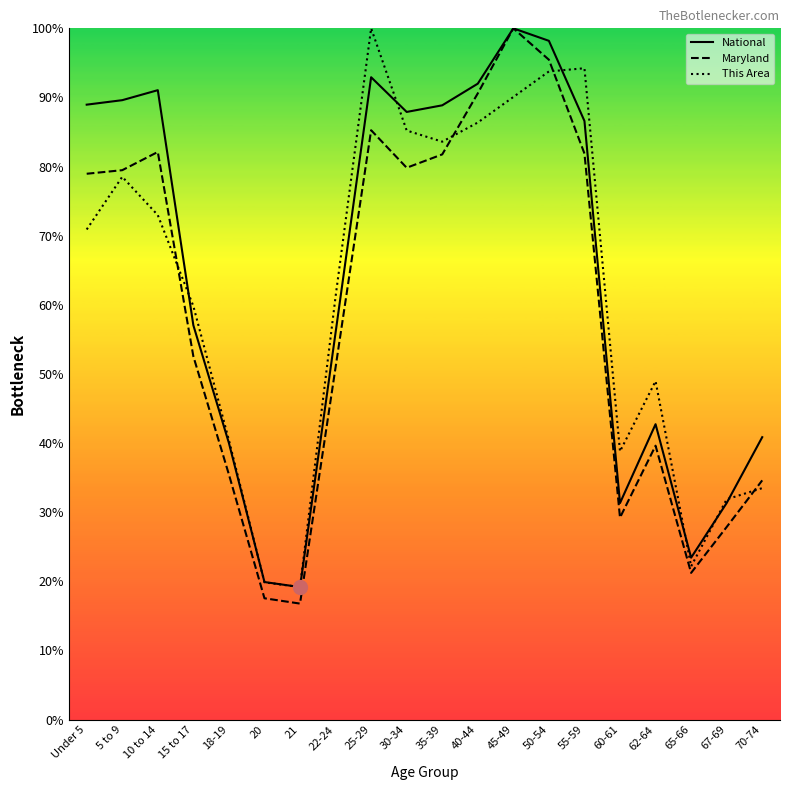

What is the maximum value shown in the chart?

100.0